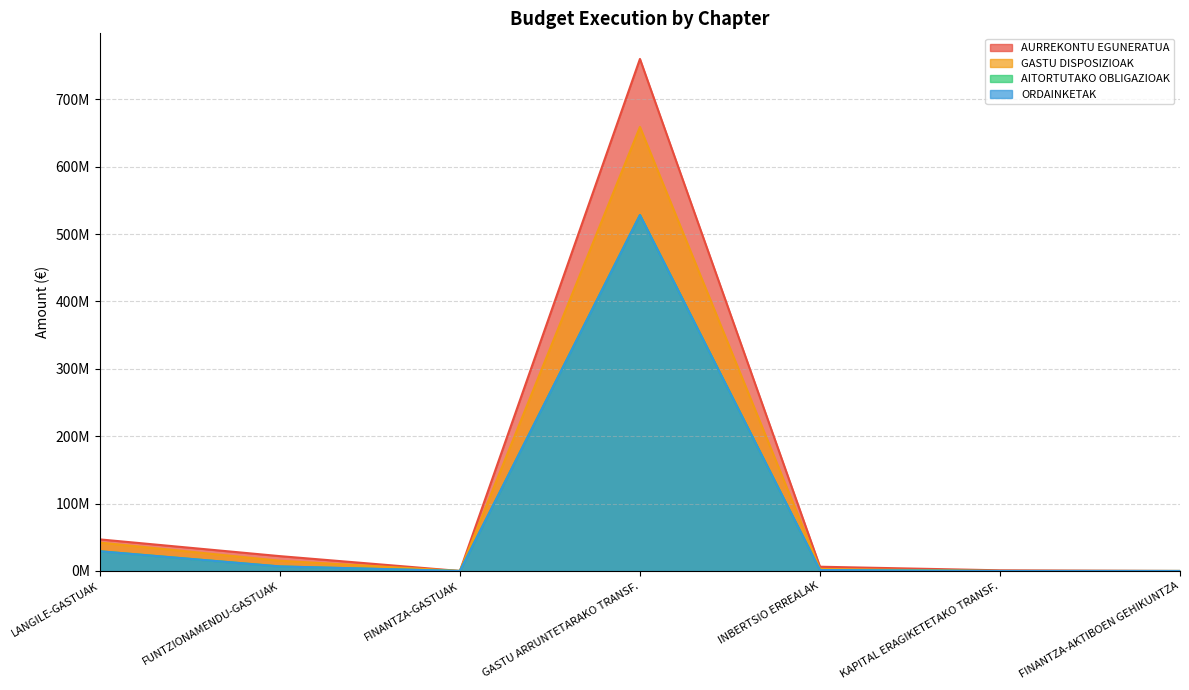

Which has a higher value, FINANTZA-GASTUAK or FINANTZA-AKTIBOEN GEHIKUNTZA?

FINANTZA-AKTIBOEN GEHIKUNTZA